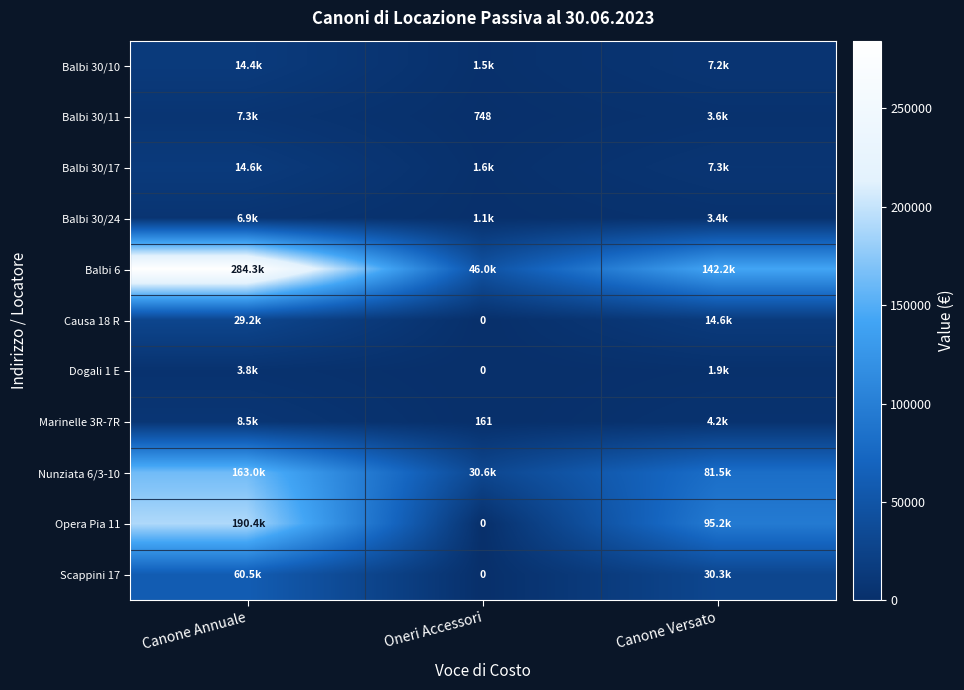

Between Canone Annuale and Oneri Accessori, which is larger?

Canone Annuale